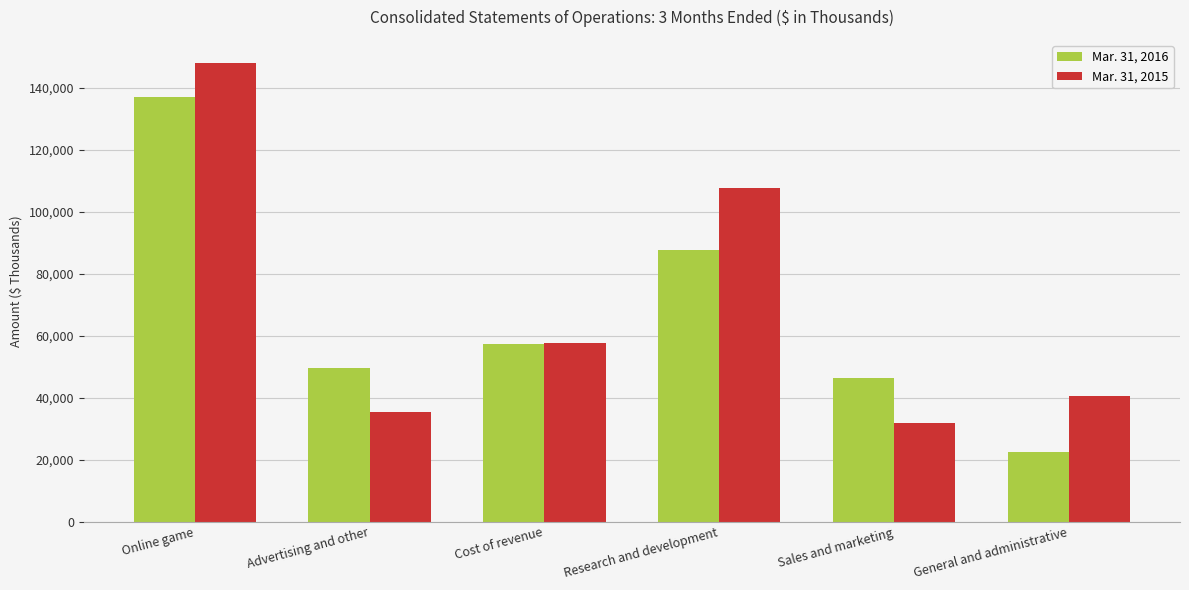

Rank the series by their average value, from lowest to highest.

Mar. 31, 2016, Mar. 31, 2015